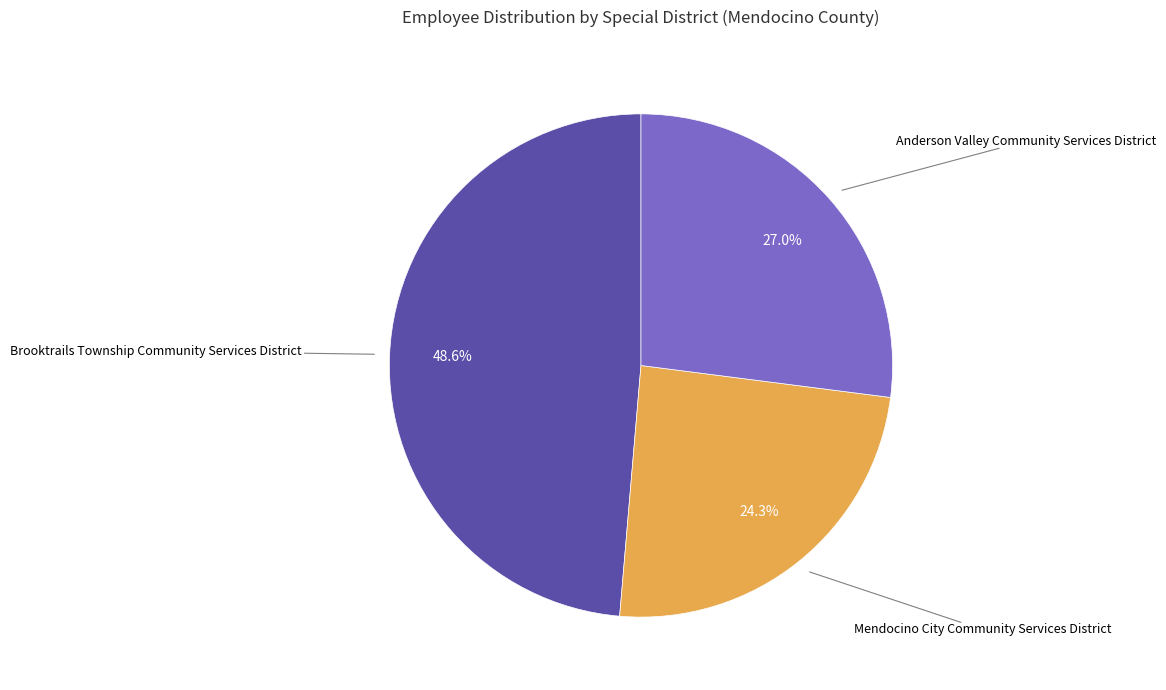

Does Anderson Valley Community Services District account for over 50% of the chart?

No